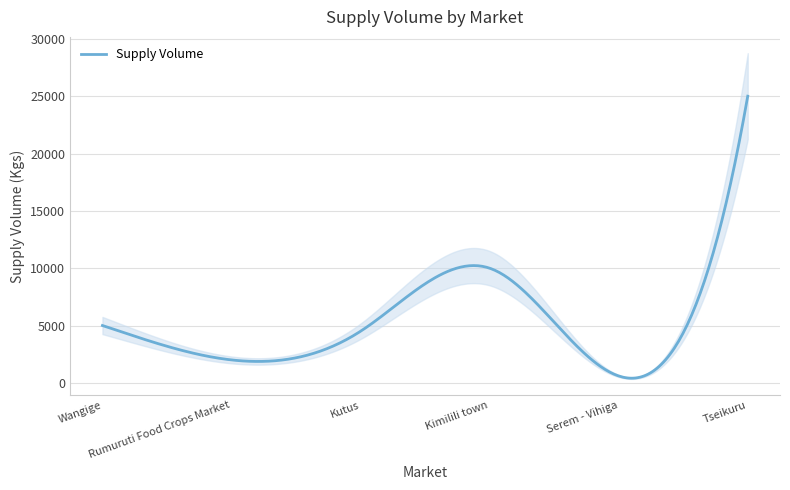

How many lines are shown in the chart?

1